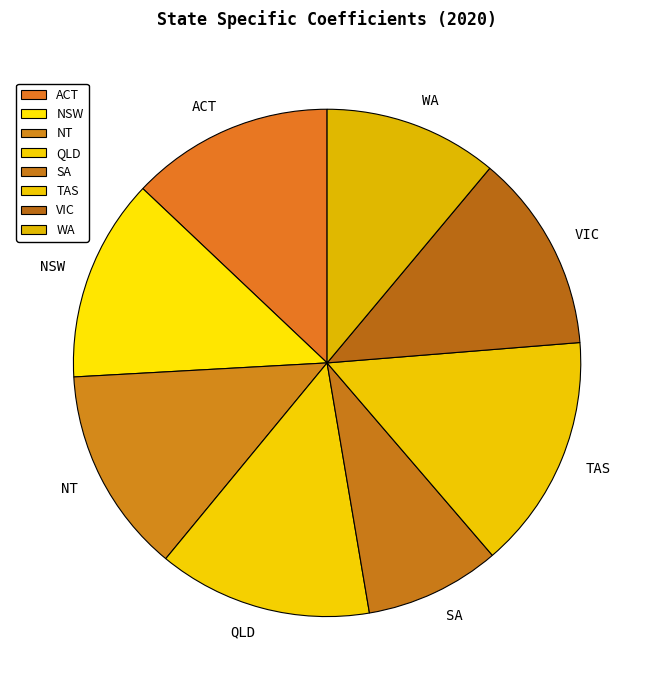

Is there a majority slice in this chart?

No